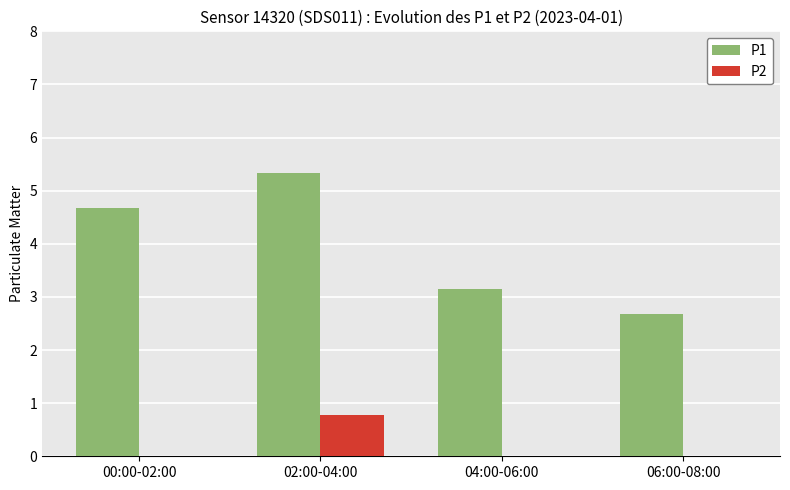

At which category is the sum across all series the highest?

02:00-04:00